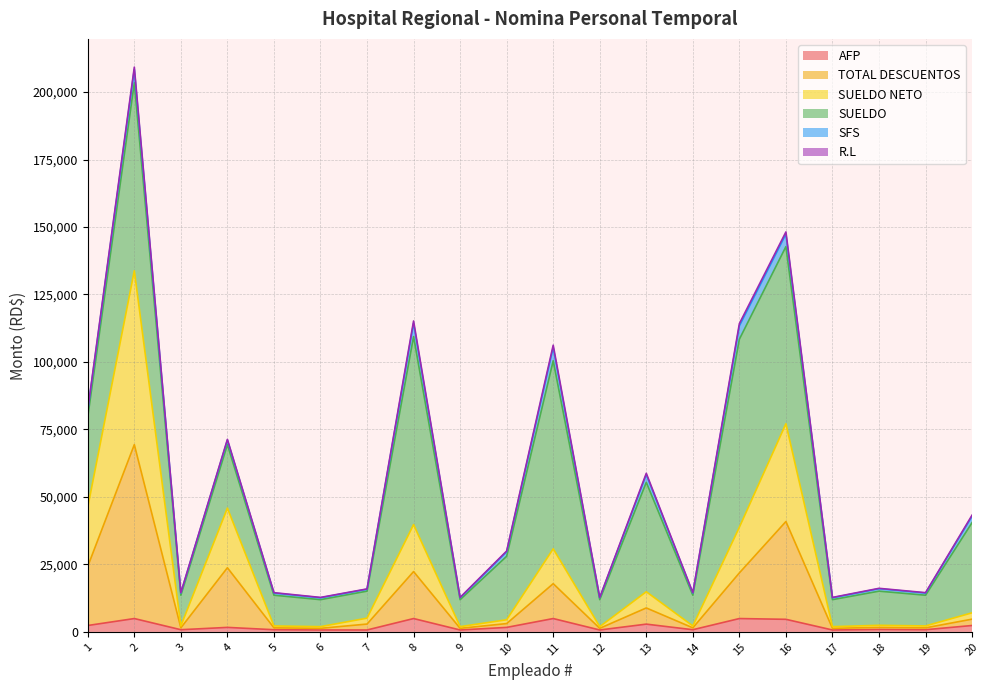

True or false: TOTAL DESCUENTOS and SUELDO NETO intersect in this chart.

False